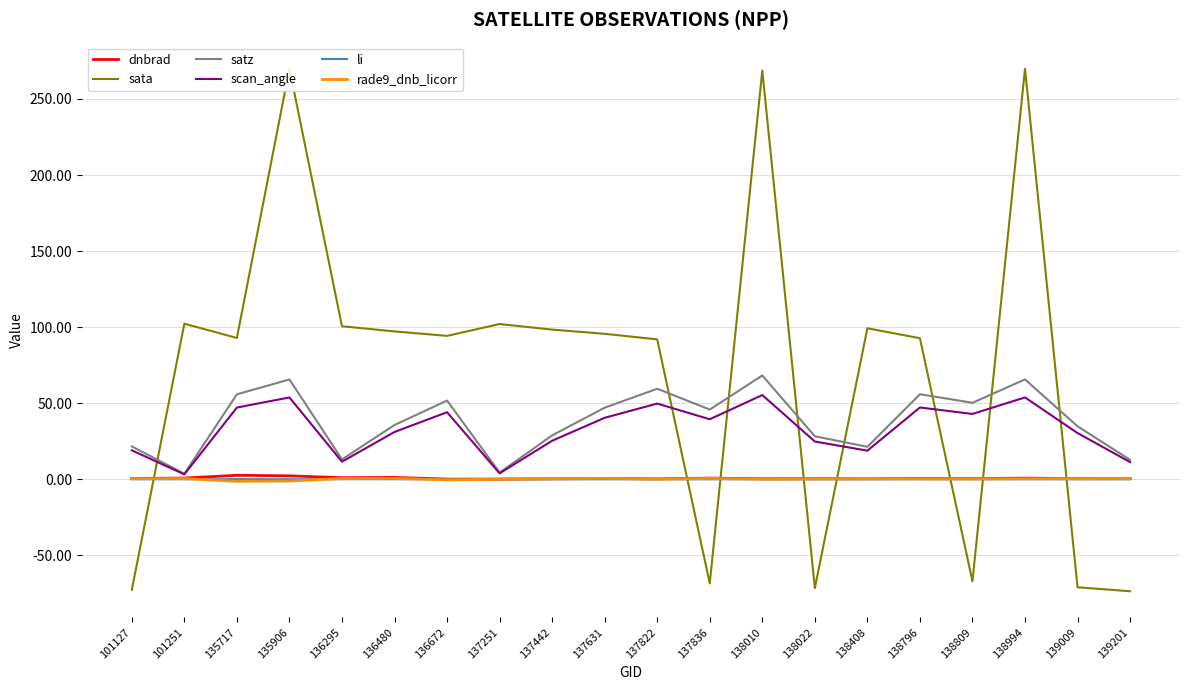

True or false: sata has a value of 102.3 at 101251.

True